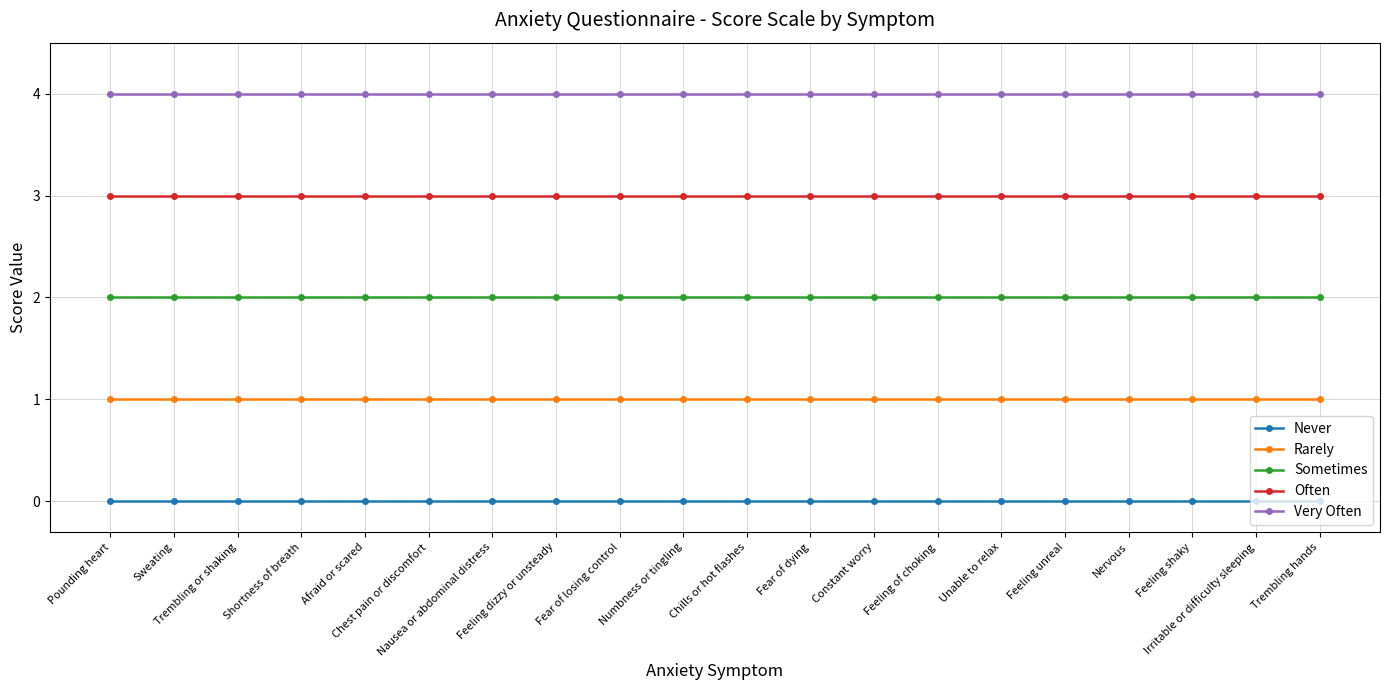

At how many categories does at least one series exceed 1?

20